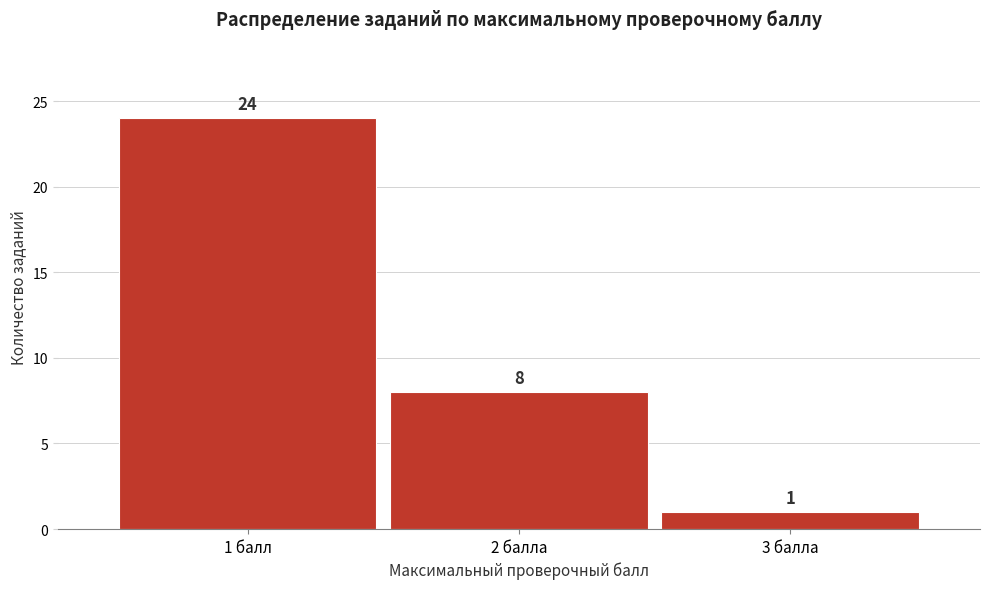

Reading left to right, list all the values displayed in this chart.

24	8	1